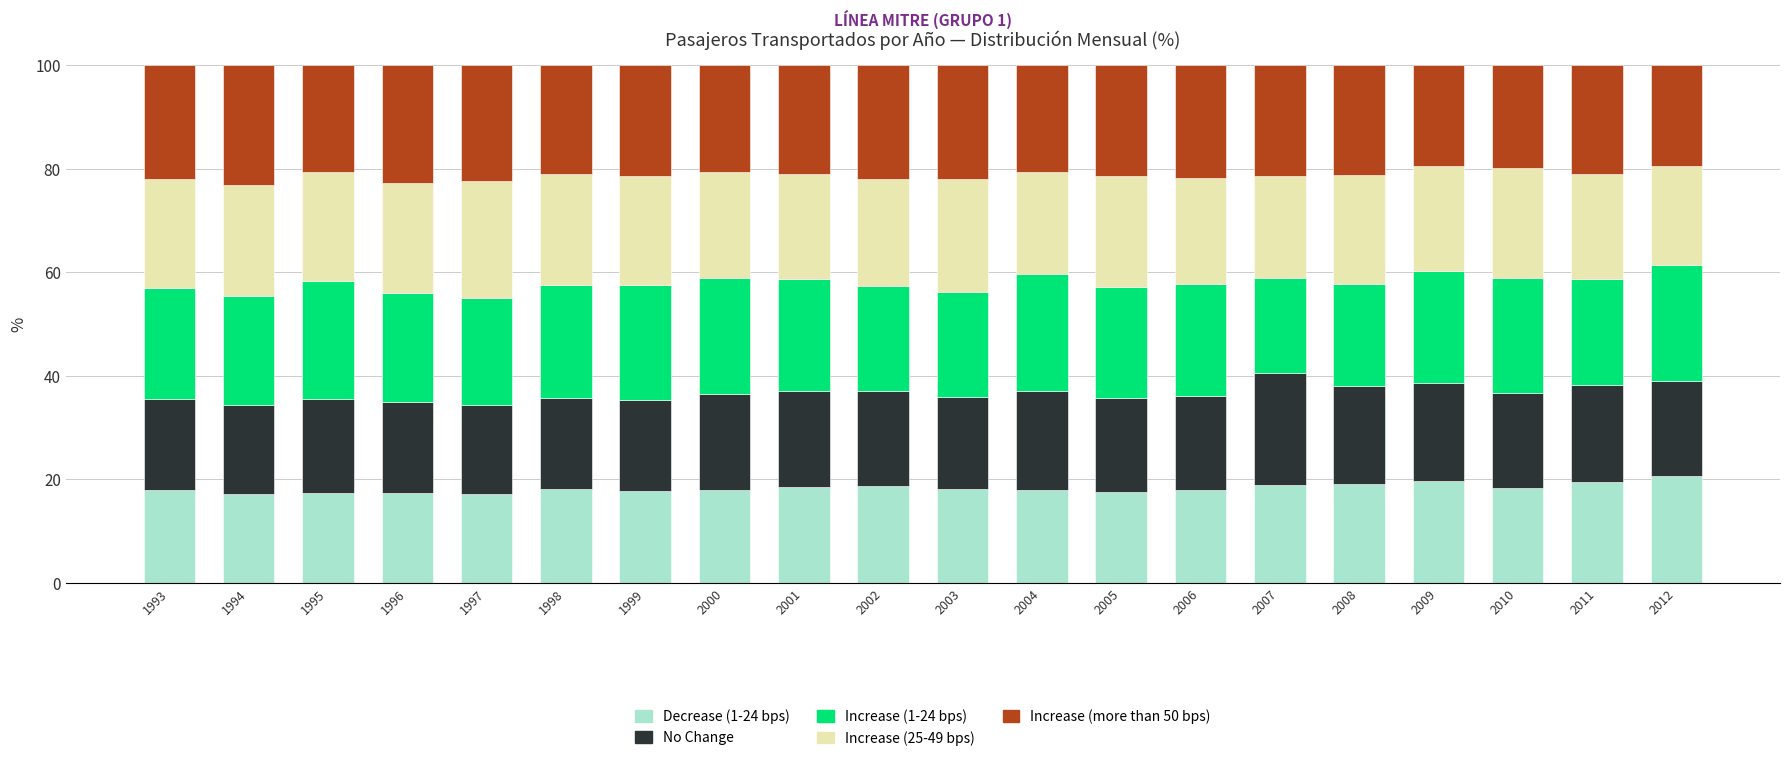

What is the total value across all series at 2000?

100.0